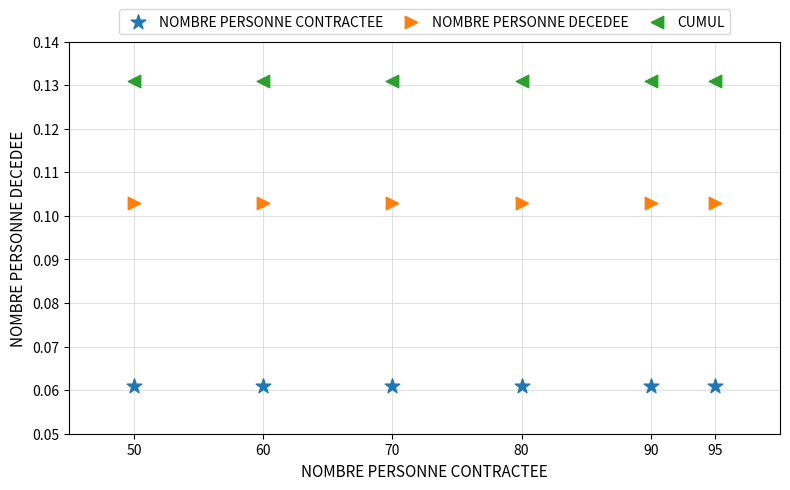

Which series reaches the minimum Y coordinate?

NOMBRE PERSONNE CONTRACTEE